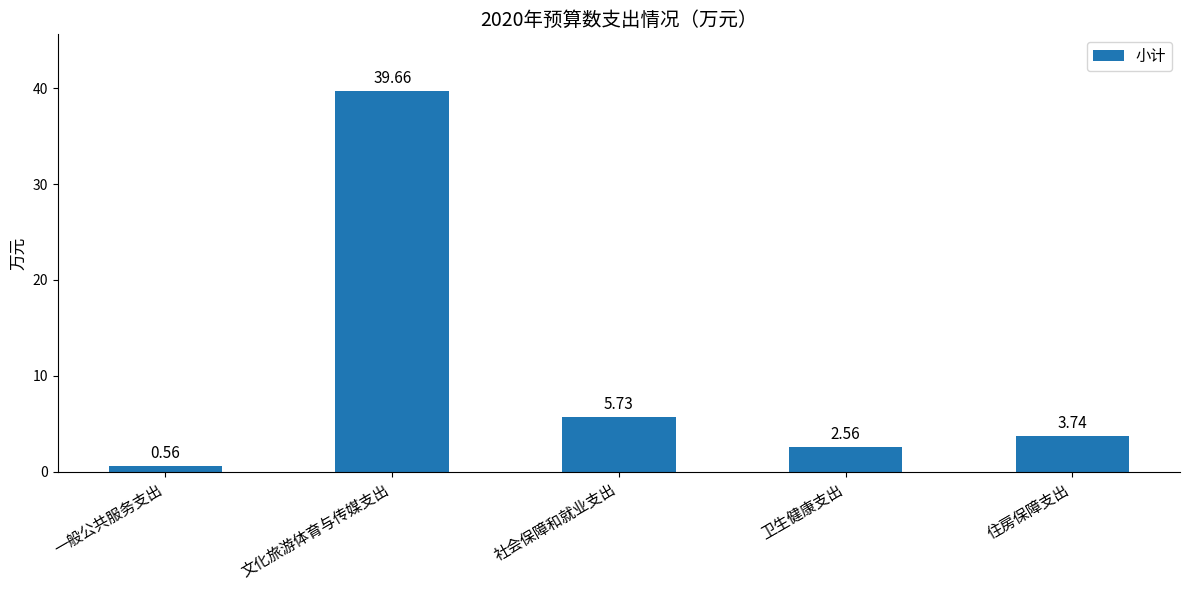

Between 社会保障和就业支出 and 一般公共服务支出, which is larger?

社会保障和就业支出